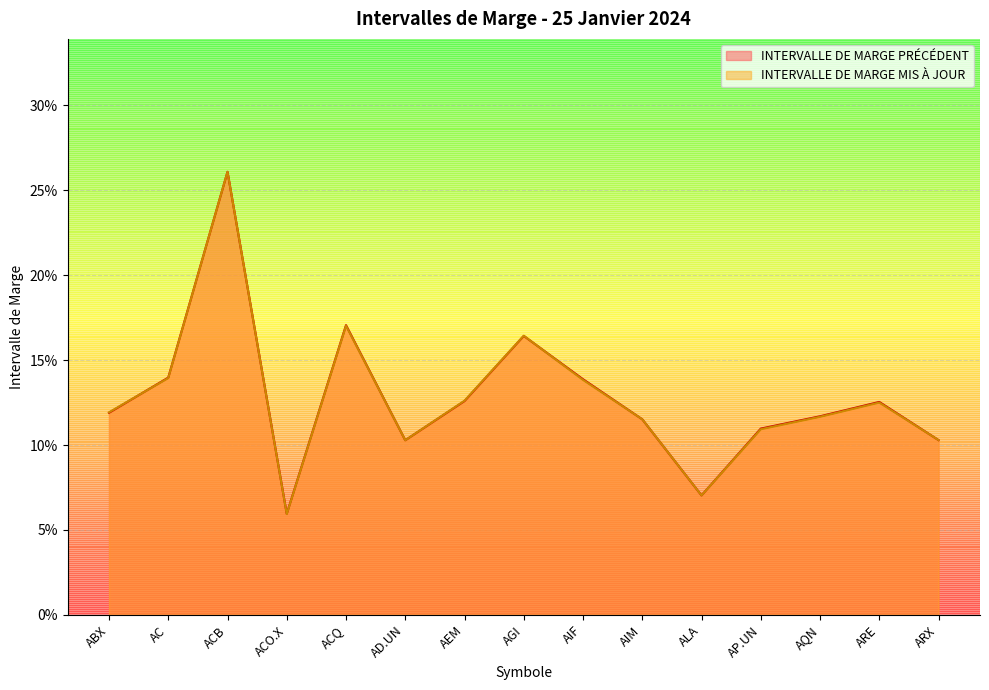

Count the INTERVALLE DE MARGE MIS À JOUR values in the range 0 to 1.

15